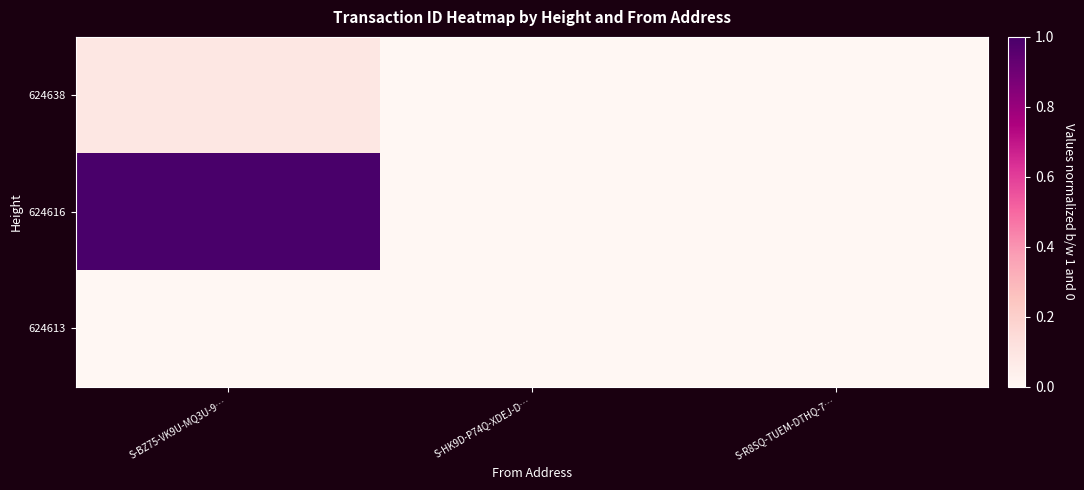

Which series has the widest spread of values?

624616